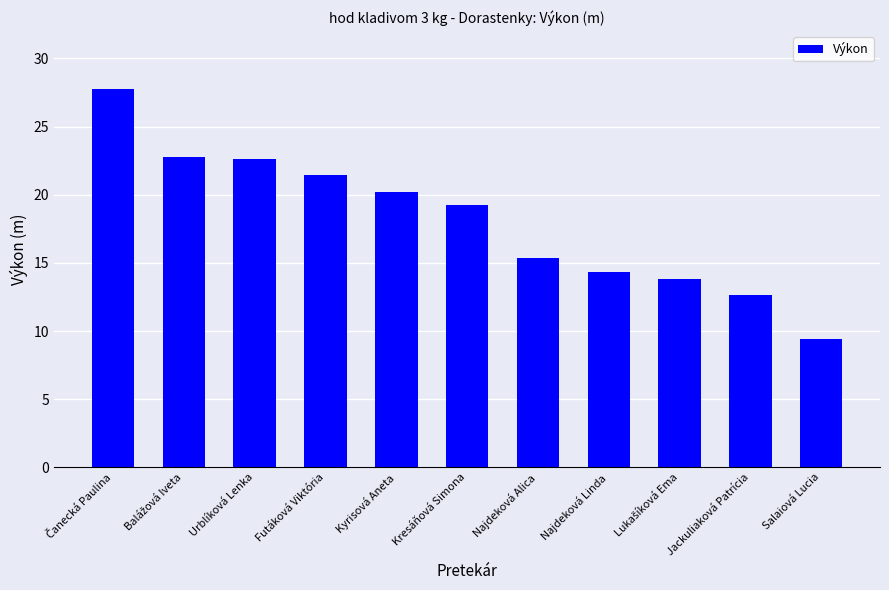

What position from the left is Kresáňová Simona?

6